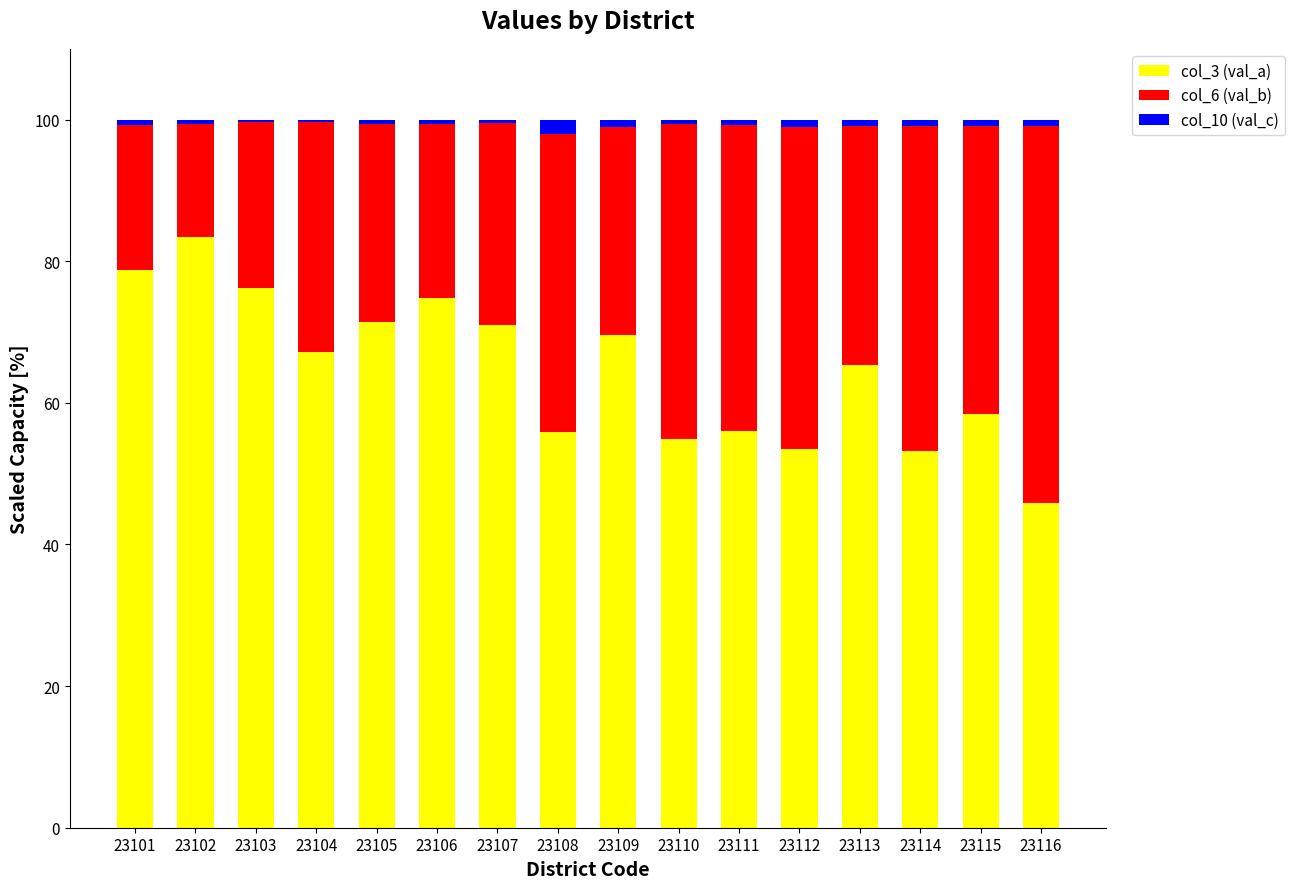

What is the maximum value for col_3 (val_a)?

83.4